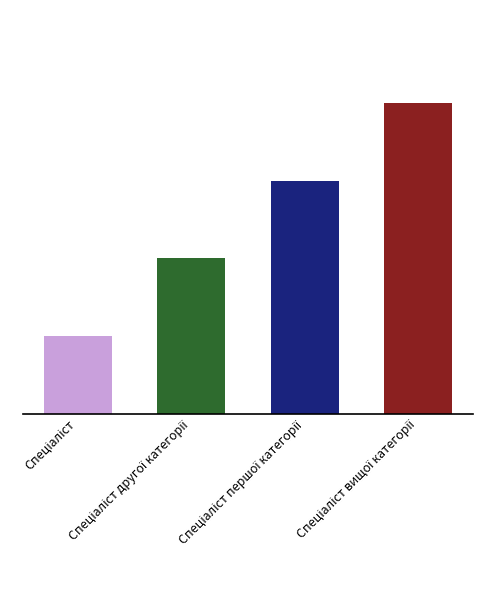

Rank the categories by value from lowest to highest.

Спеціаліст, Спеціаліст другої категорії, Спеціаліст першої категорії, Спеціаліст вищої категорії